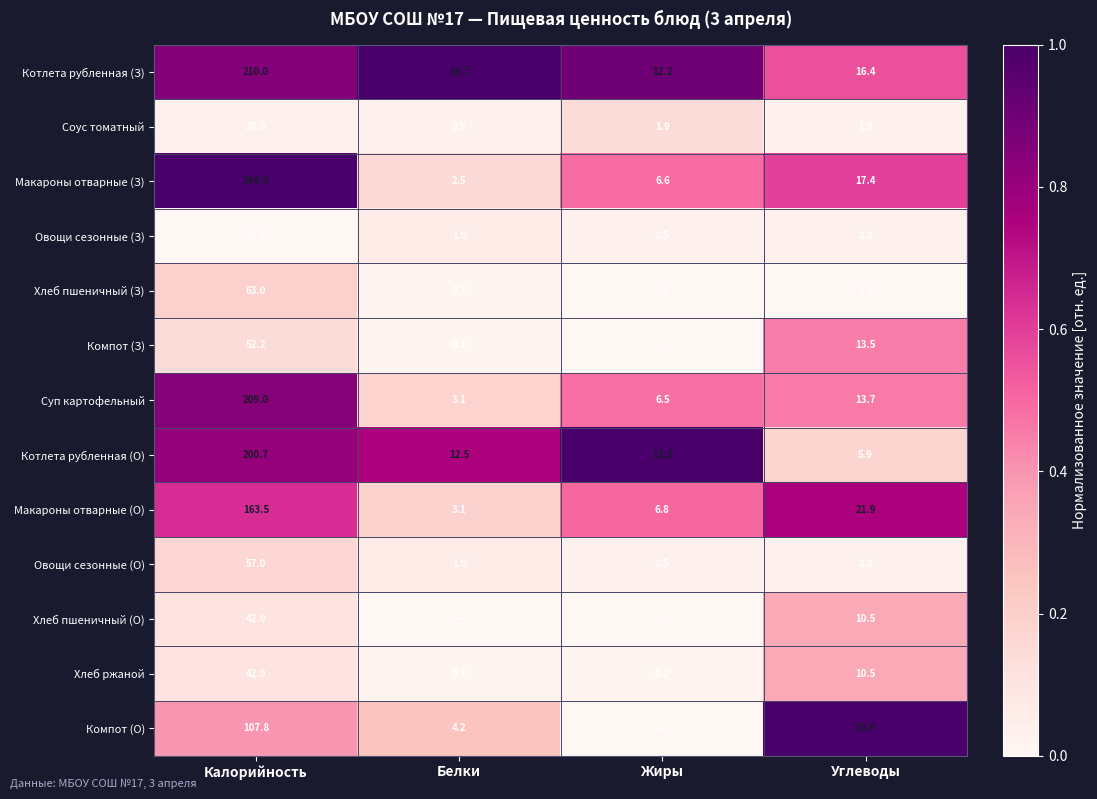

The Макароны отварные (З) series shows 2.5 at Белки. True or false?

True